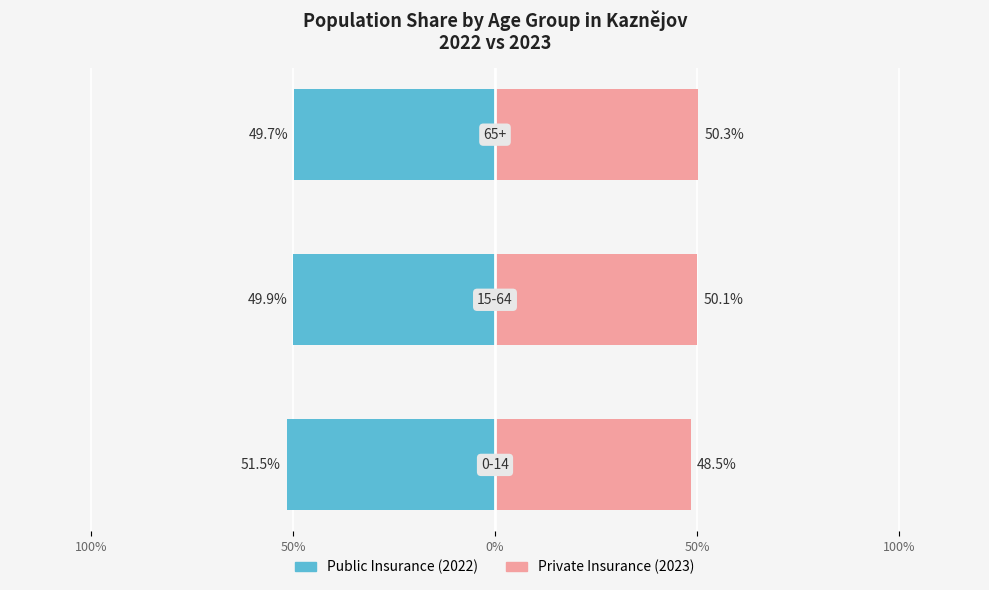

What are all the series names shown in the legend?

Public Insurance (2022), Private Insurance (2023)